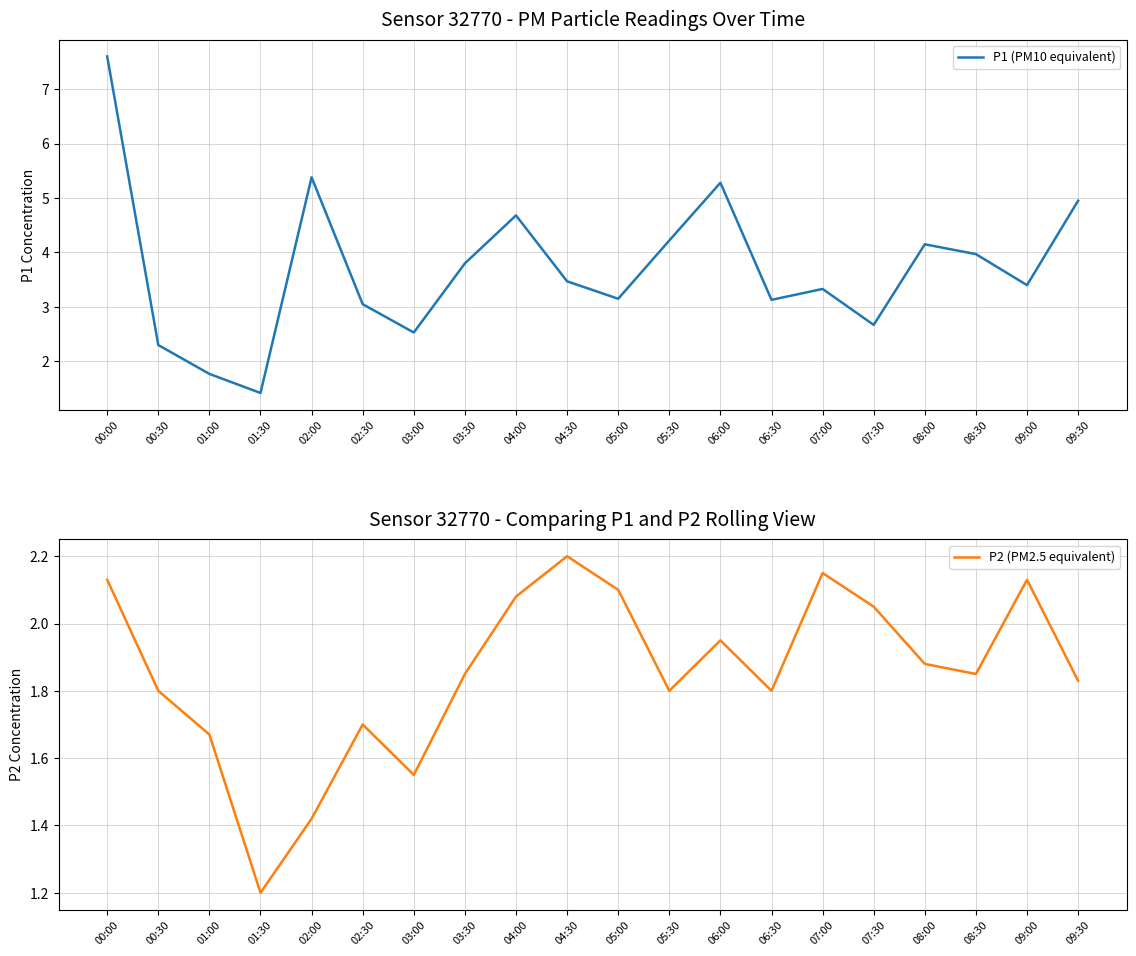

At how many categories does at least one series exceed 2?

18